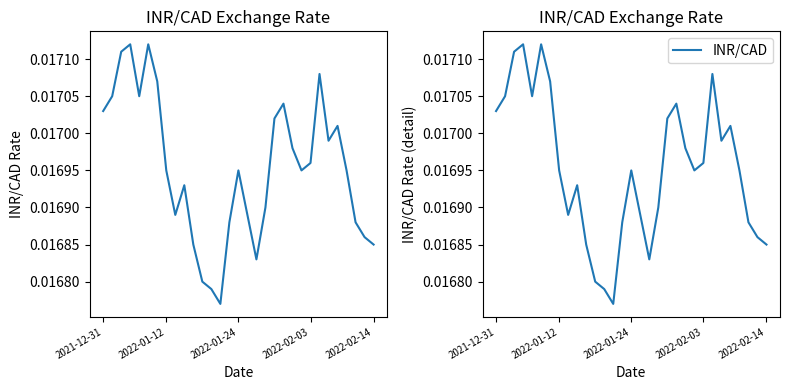

What position from the left is 2022-01-12?

2